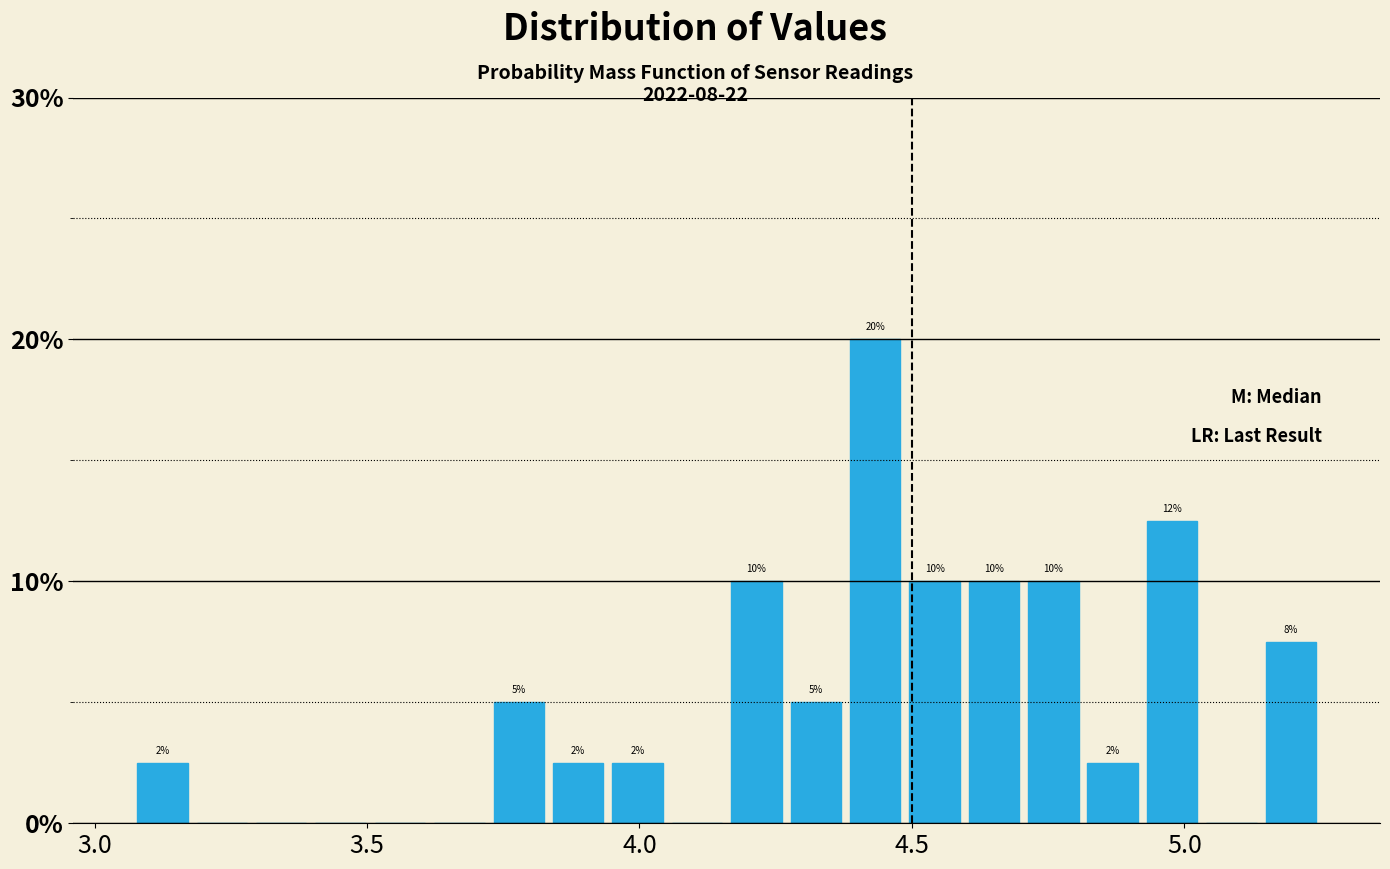

Read against the x-axis, roughly where is the centre of the tallest bar?

4.45